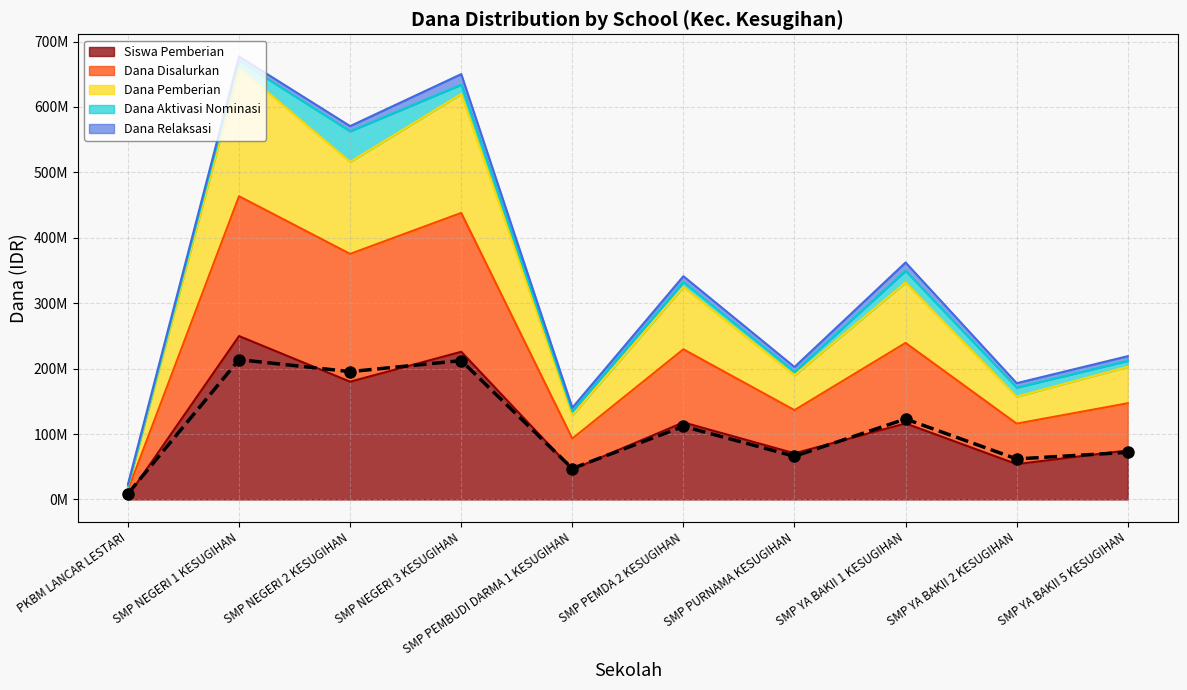

True or false: the data shows 112341744 at SMP PURNAMA KESUGIHAN.

False